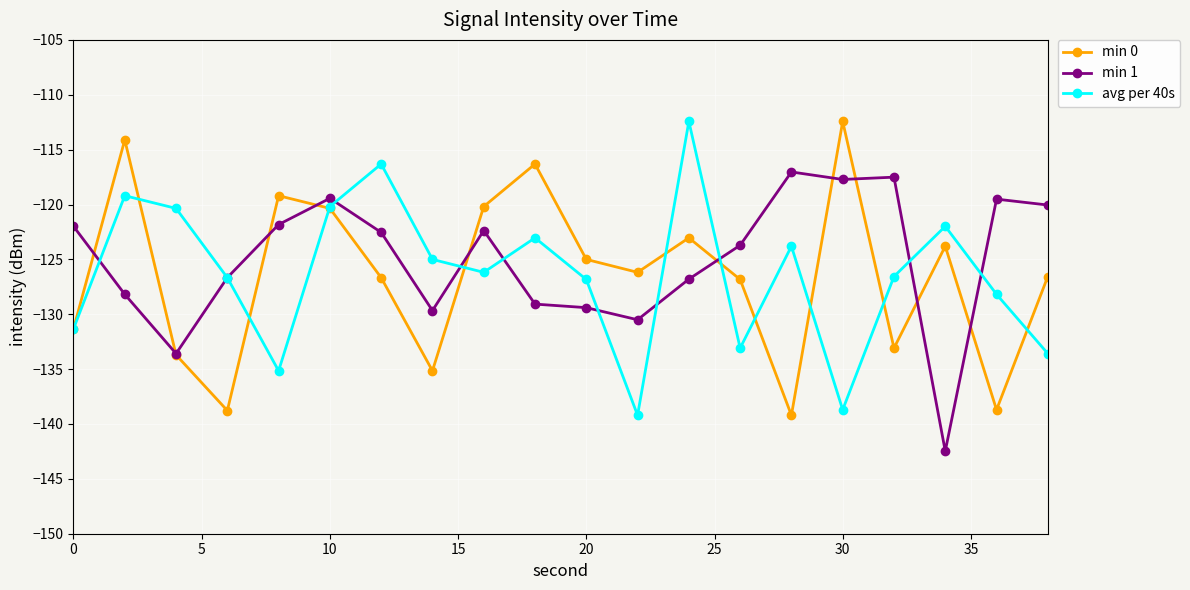

True or false: avg per 40s has more than 0 points higher than both neighbors.

True